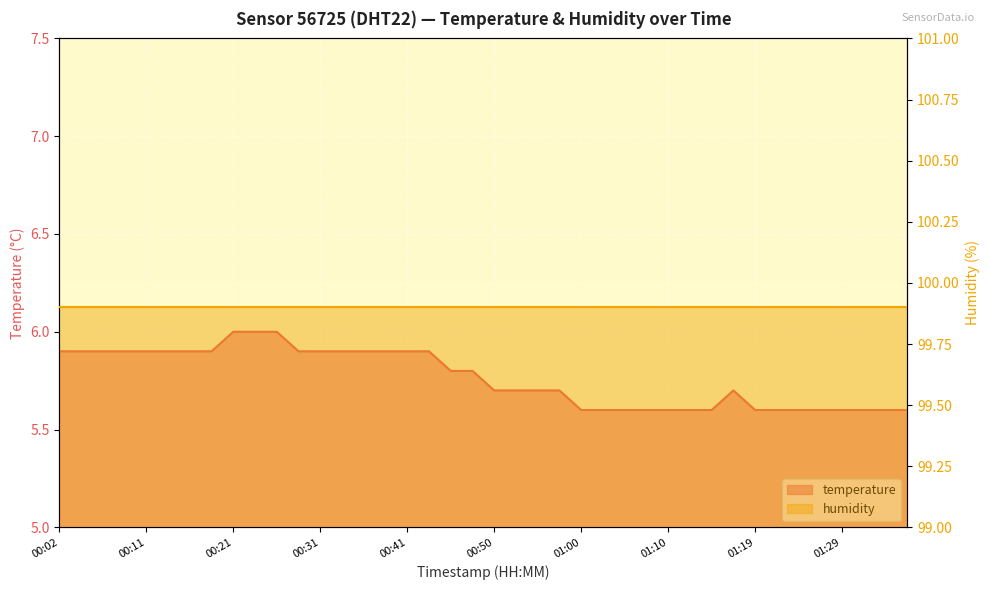

Reading right to left, extract all data points from this chart.

01:36=5.6	01:34=5.6	01:31=5.6	01:29=5.6	01:27=5.6	01:24=5.6	01:22=5.6	01:19=5.6	01:17=5.7	01:15=5.6	01:12=5.6	01:10=5.6	01:07=5.6	01:05=5.6	01:02=5.6	01:00=5.6	00:57=5.7	00:55=5.7	00:53=5.7	00:50=5.7	00:48=5.8	00:45=5.8	00:43=5.9	00:41=5.9	00:38=5.9	00:36=5.9	00:33=5.9	00:31=5.9	00:28=5.9	00:26=6.0	00:23=6.0	00:21=6.0	00:19=5.9	00:16=5.9	00:14=5.9	00:11=5.9	00:09=5.9	00:06=5.9	00:04=5.9	00:02=5.9